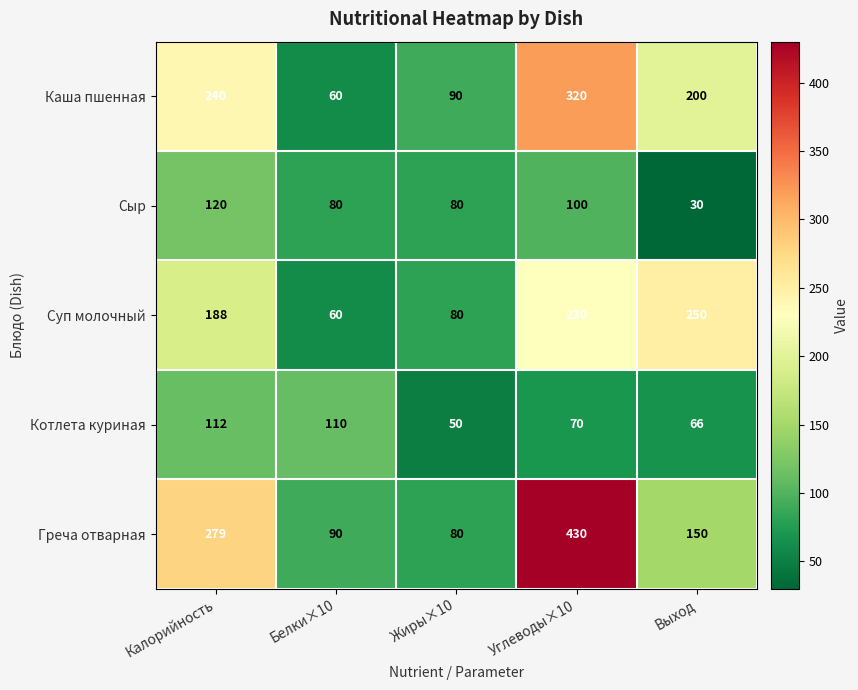

Reading right to left, extract all data points from this chart.

Каша пшенная: Выход=200	Углеводы×10=320	Жиры×10=90	Белки×10=60	Калорийность=240
Сыр: Выход=30	Углеводы×10=100	Жиры×10=80	Белки×10=80	Калорийность=120
Суп молочный: Выход=250	Углеводы×10=230	Жиры×10=80	Белки×10=60	Калорийность=188
Котлета куриная: Выход=66	Углеводы×10=70	Жиры×10=50	Белки×10=110	Калорийность=112
Греча отварная: Выход=150	Углеводы×10=430	Жиры×10=80	Белки×10=90	Калорийность=279